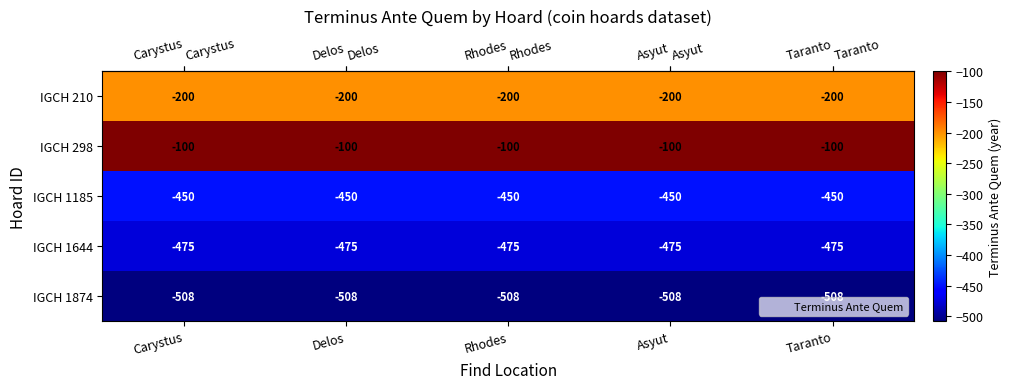

Where is IGCH 298 nearest to the value -100?

Carystus